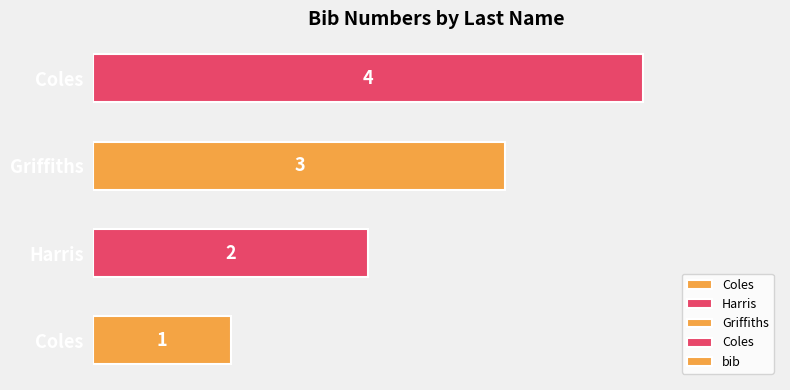

Does the chart contain any negative values?

No